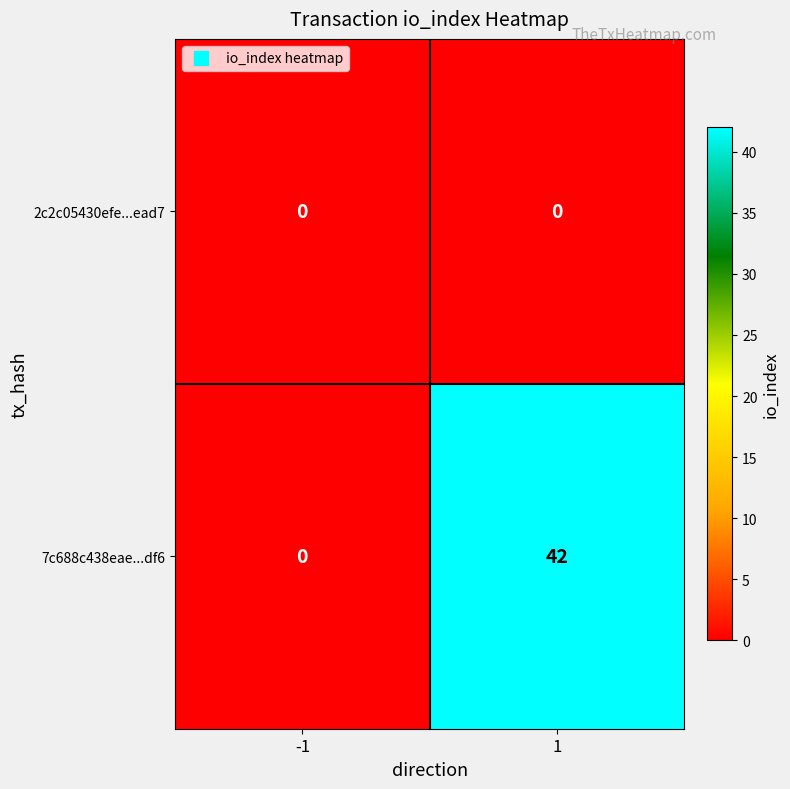

Rank the series by their maximum value, from highest to lowest.

7c688c438eae...df6, 2c2c05430efe...ead7